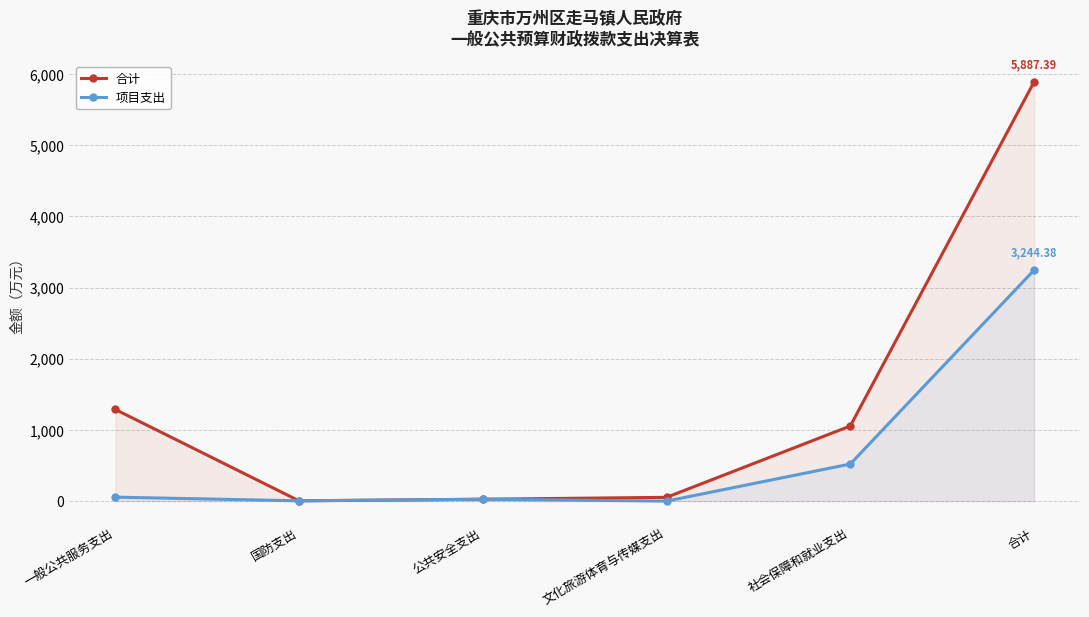

Does the chart display data point markers on the line(s)?

Yes